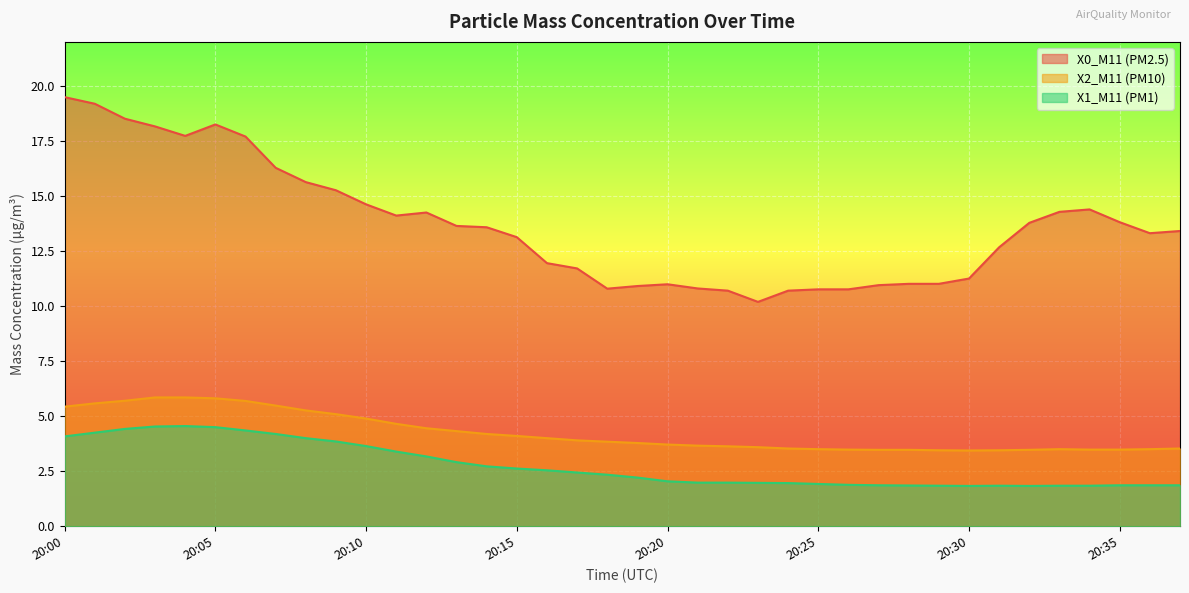

What is the value of the X0_M11 (PM2.5) point at the 34th from the left?

14.3